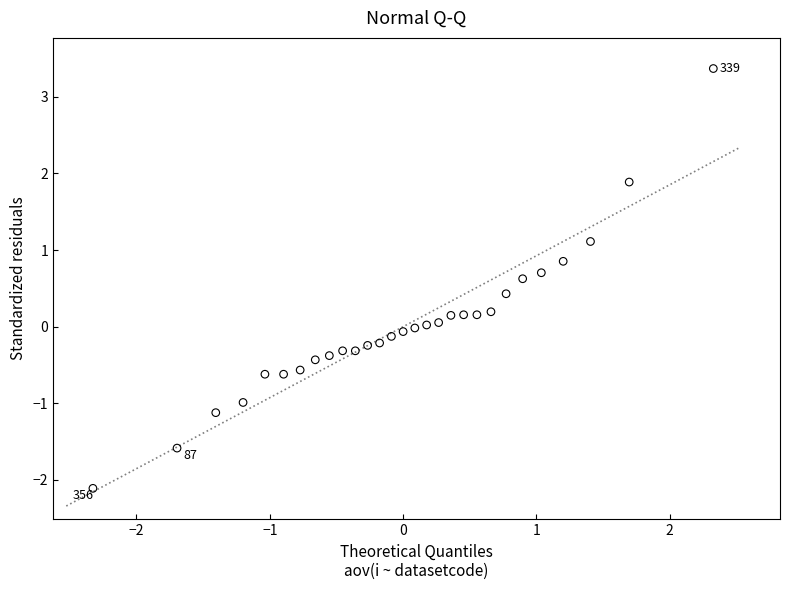

What is the range of X values (max minus min)?

4.7